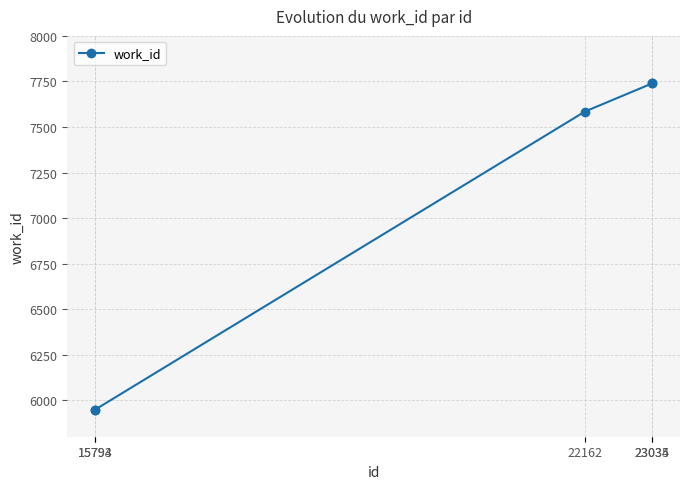

The chart shows a value of 7585 at 22162. True or false?

True